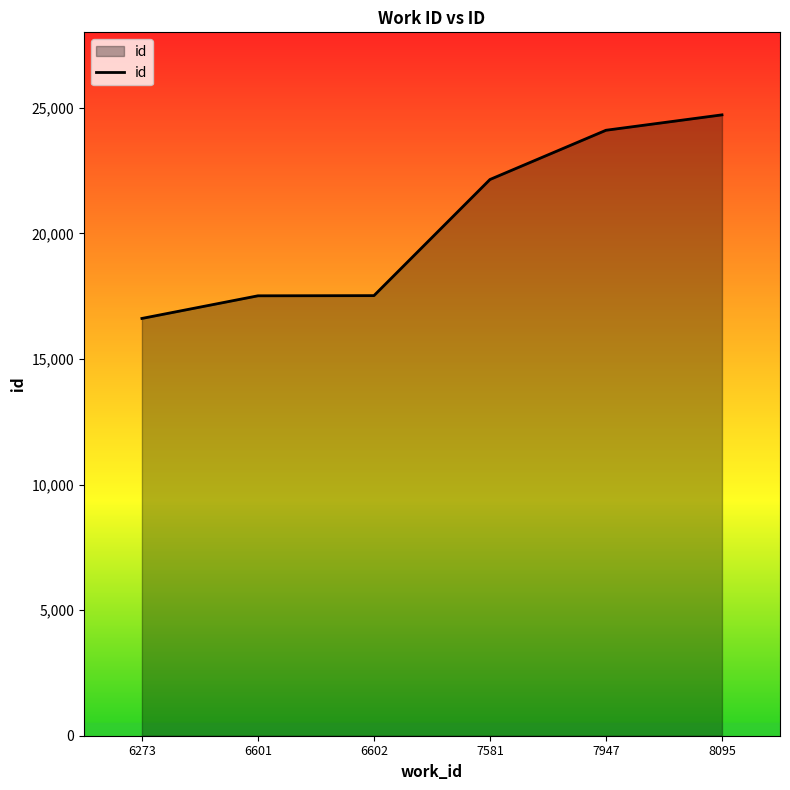

What is the change in value from 7581 to 7947?

+1960